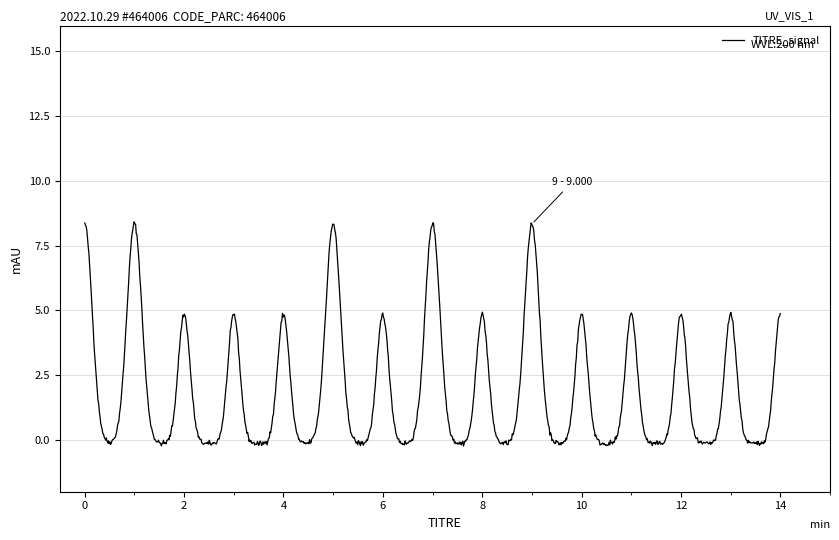

What is the difference between the maximum and minimum values?

8.7